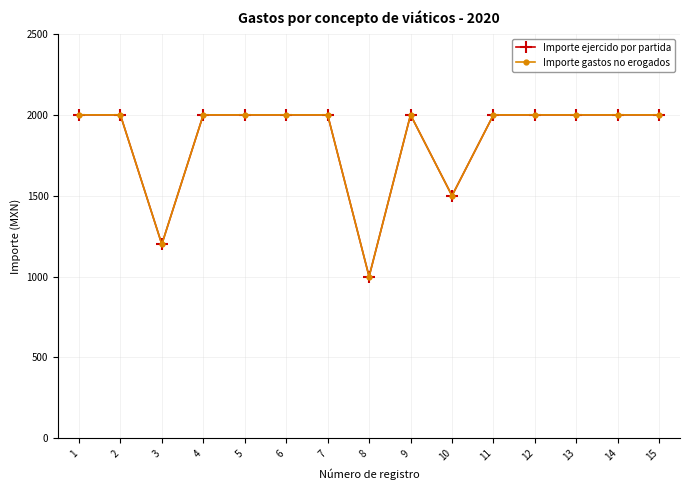

True or false: Importe gastos no erogados and Importe ejercido por partida intersect in this chart.

False